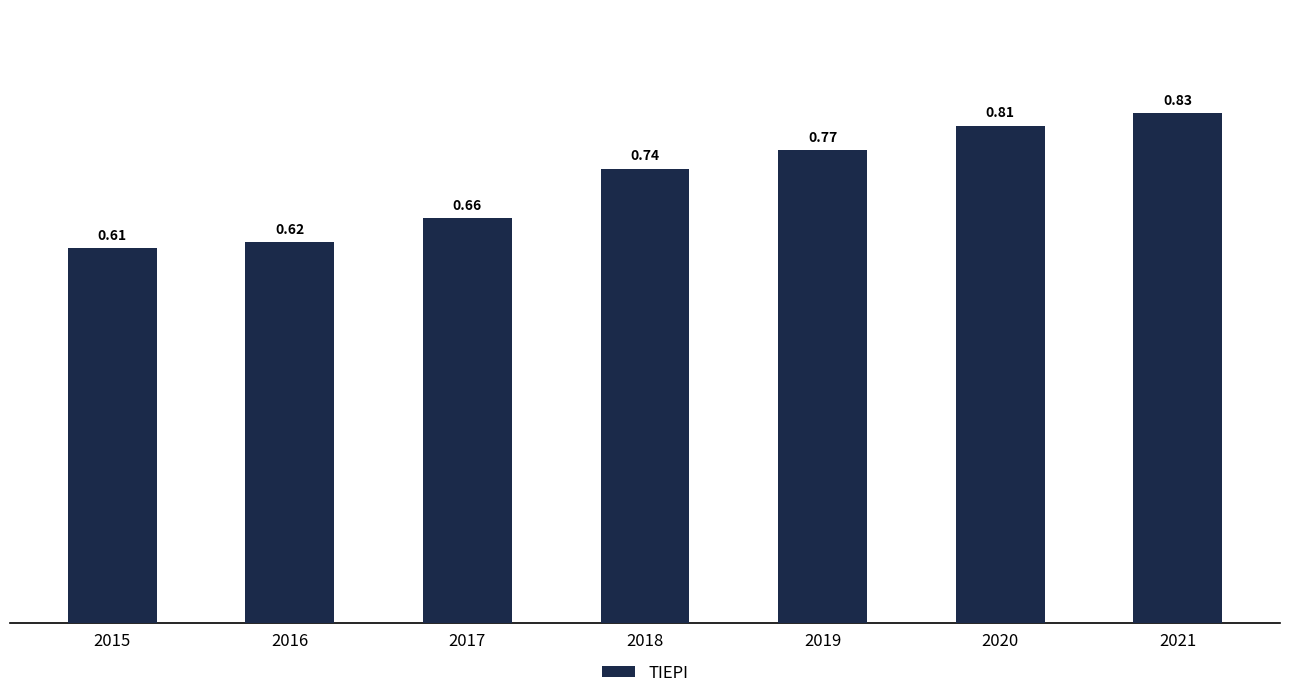

Rank the categories by value from lowest to highest.

2015, 2016, 2017, 2018, 2019, 2020, 2021